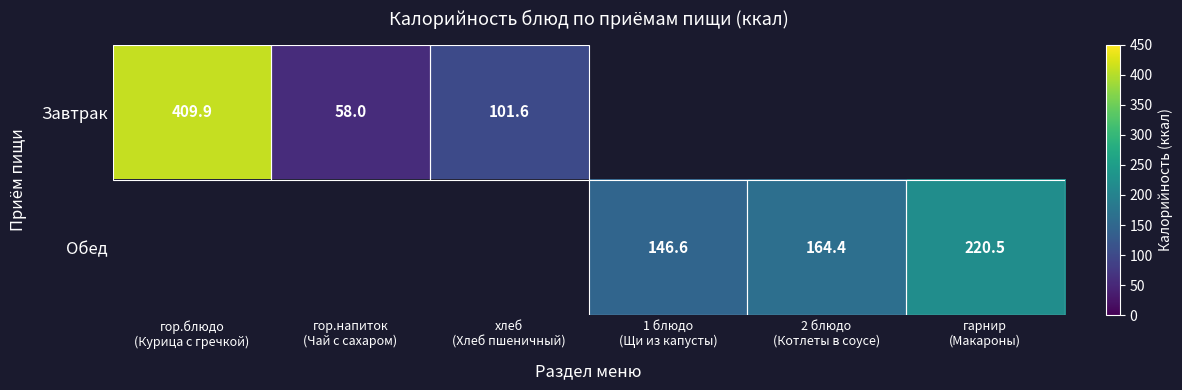

At how many categories does at least one series exceed 388?

1